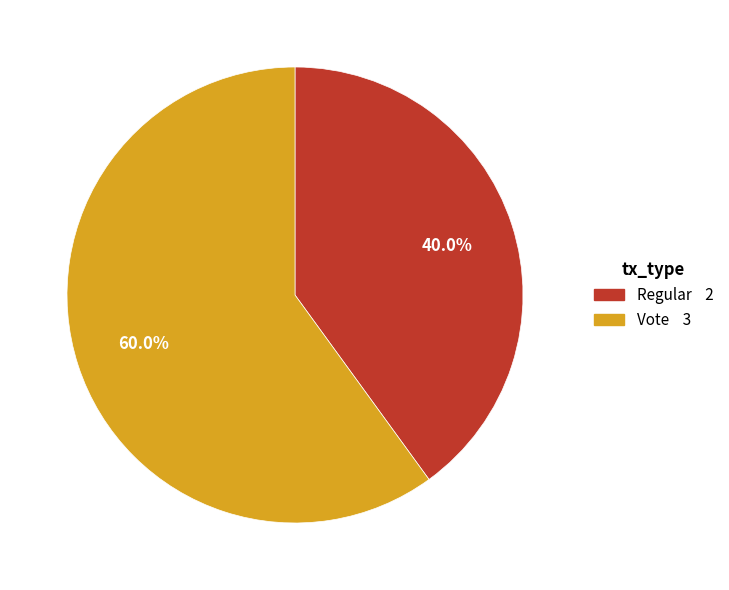

To the nearest percent, what percentage of the pie is Vote?

60%